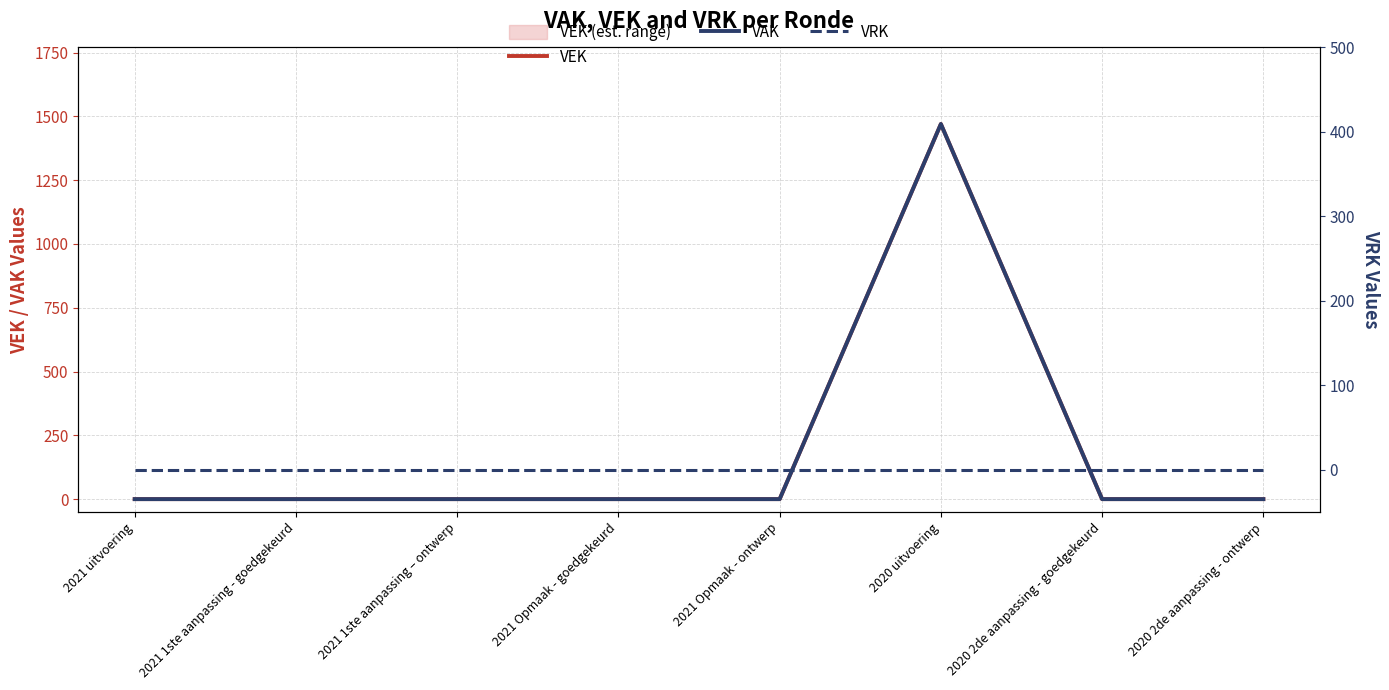

At which category does the chart reach its minimum across all series?

2021 uitvoering